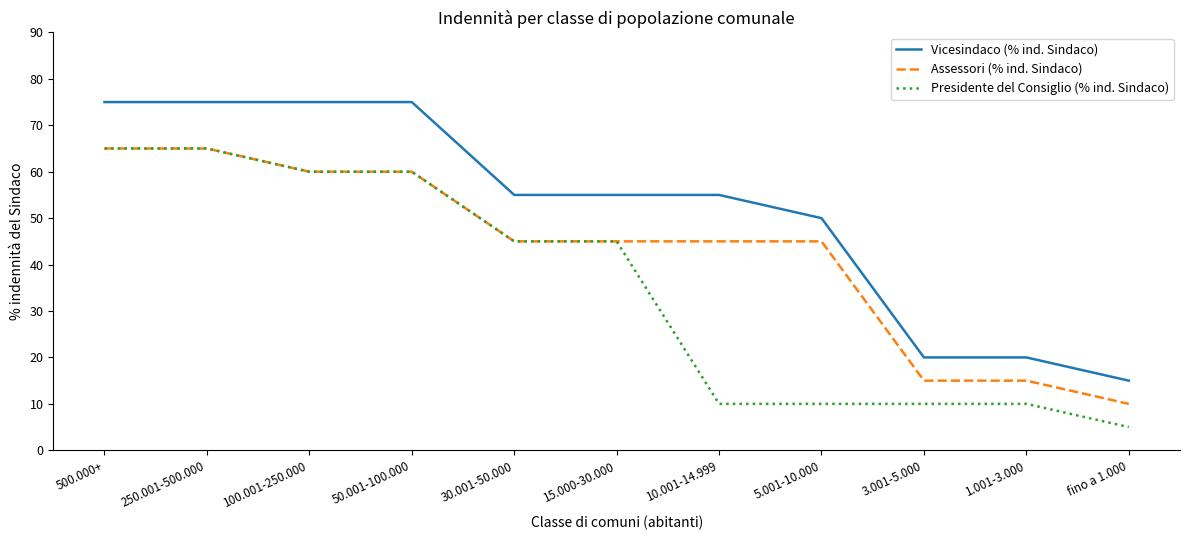

Which series has the largest total across all categories?

Vicesindaco (% ind. Sindaco)